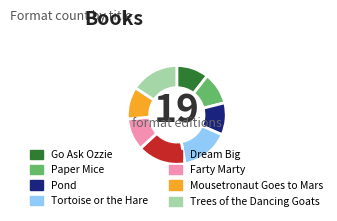

What is the ratio of the value at Mousetronaut Goes to Mars to the value at Go Ask Ozzie?

1.0